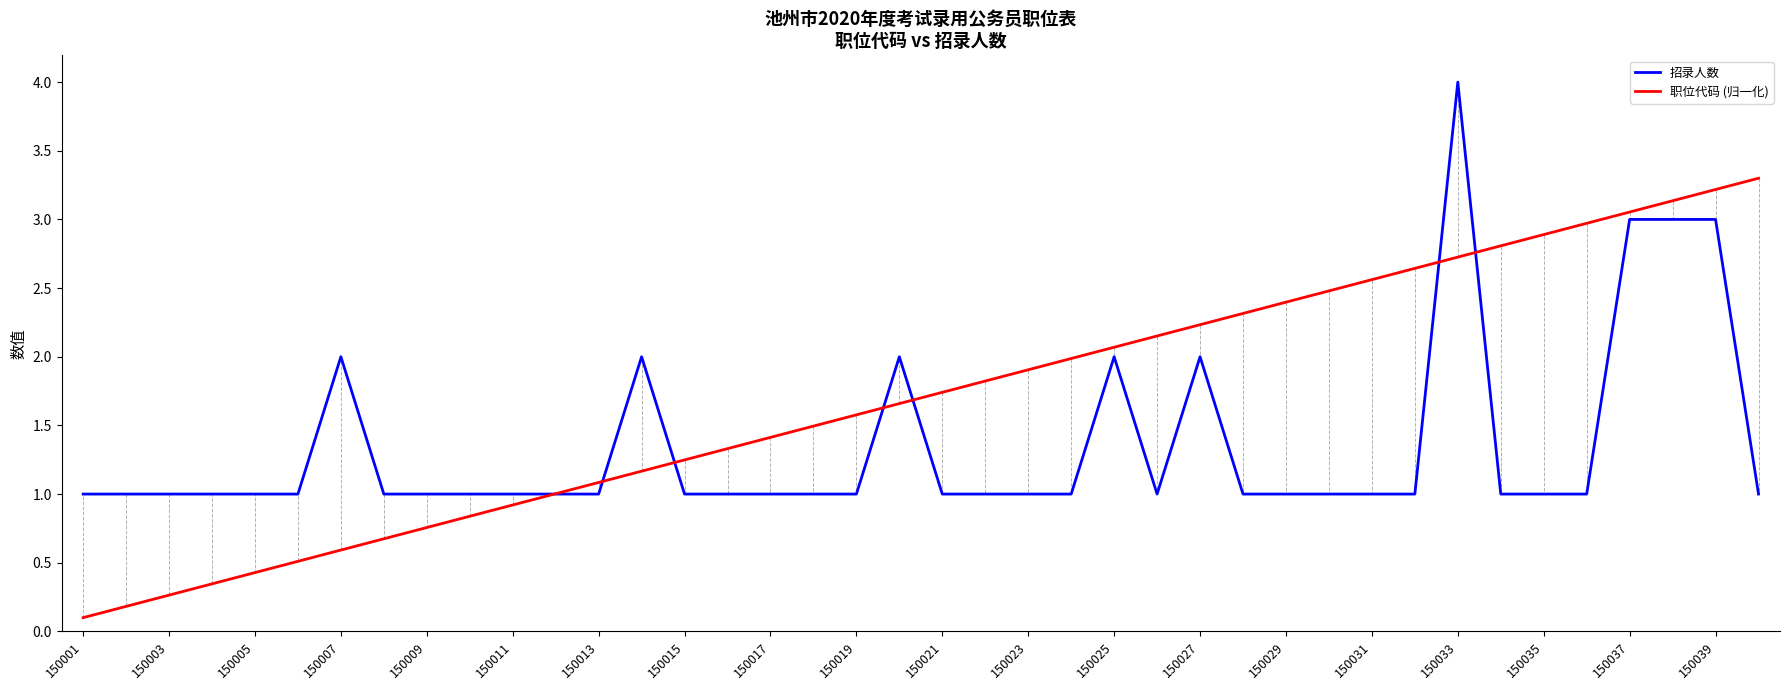

List the series in order of their peak value, lowest first.

职位代码 (归一化), 招录人数